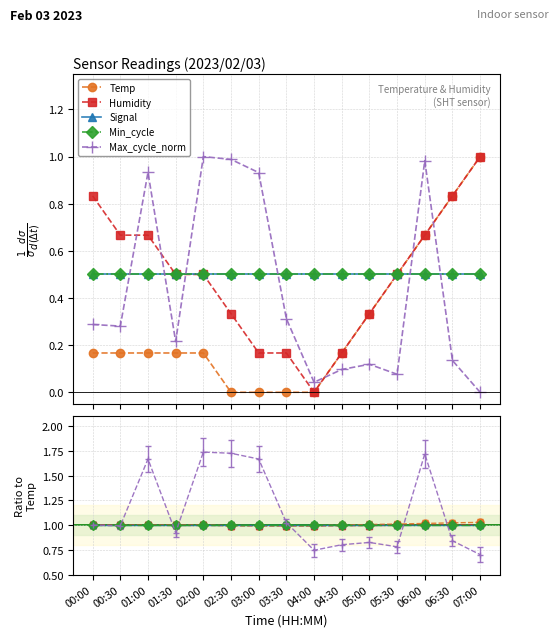

True or false: Humidity has a value of -0.5 at 04:00.

False